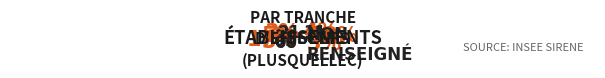

How many slices are in this pie chart?

8